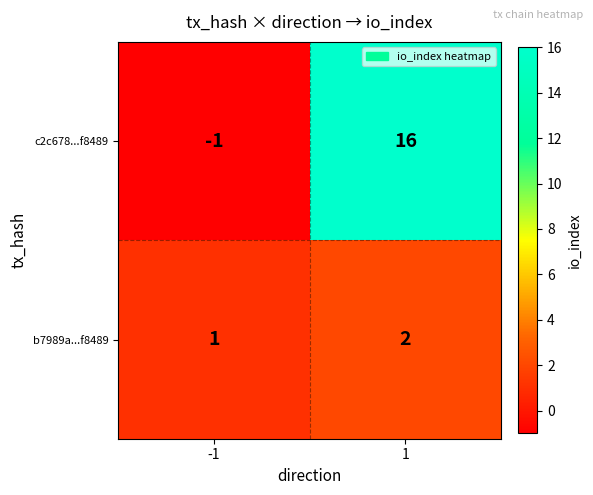

What is the difference between the highest and lowest values at 1?

14